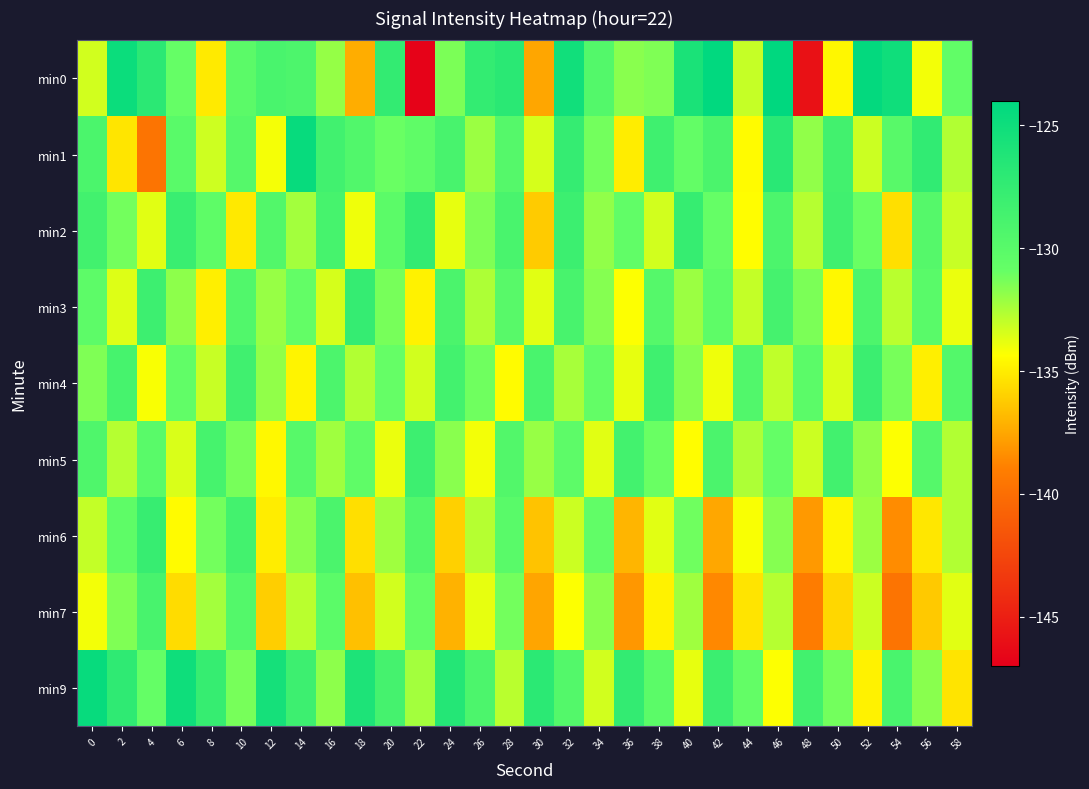

What is the difference between the highest and lowest values at 12?

10.6